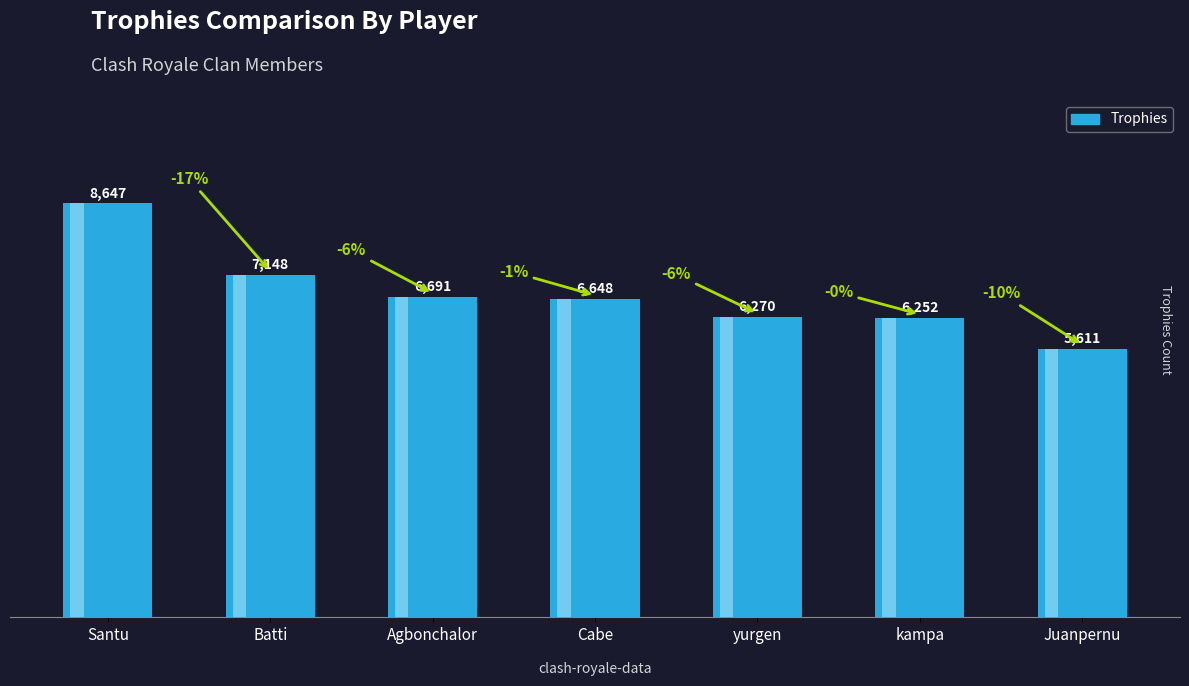

What is the difference between the second highest and minimum values?

1537